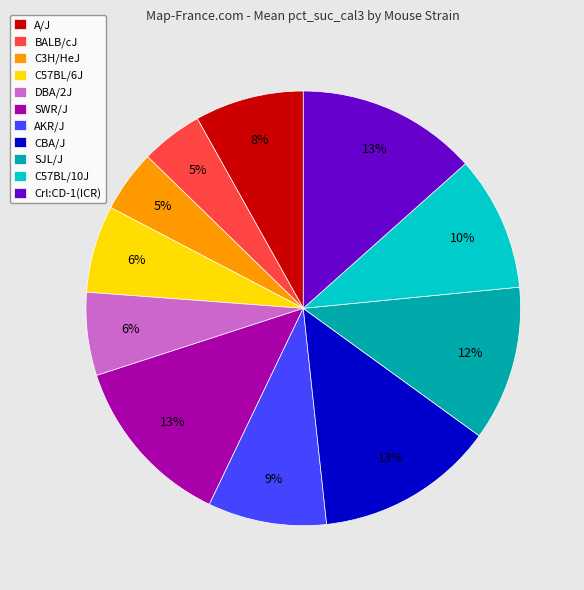

Is the sum of SWR/J and DBA/2J greater than half?

No